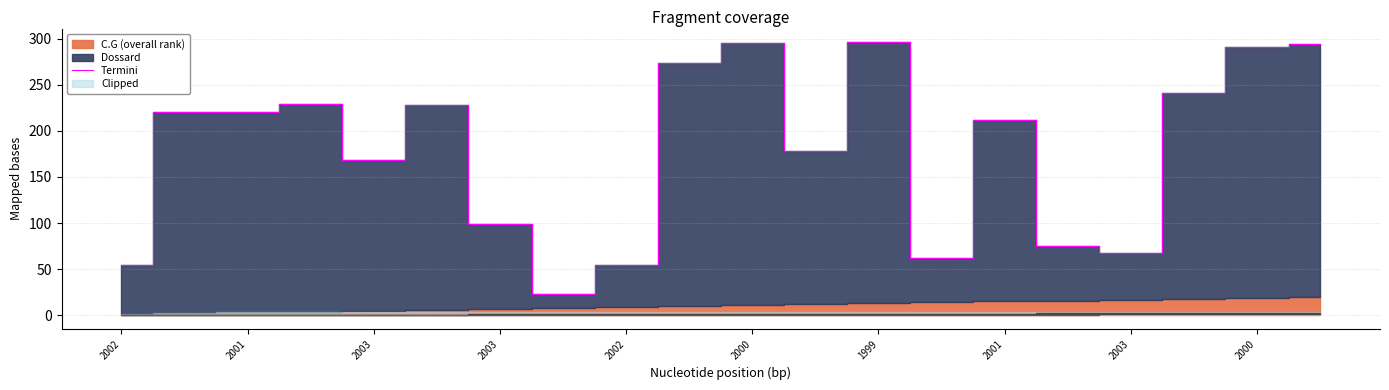

How many data points are above 220?

8